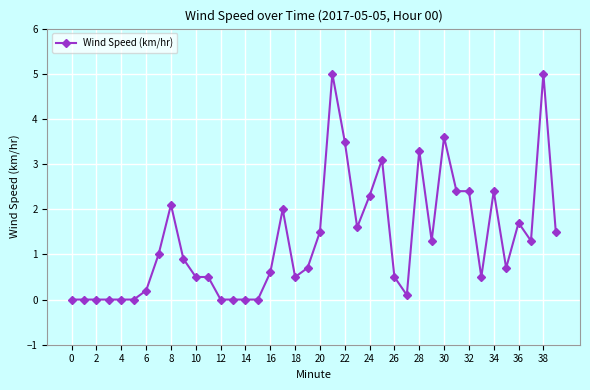

What is the greatest value displayed?

5.0